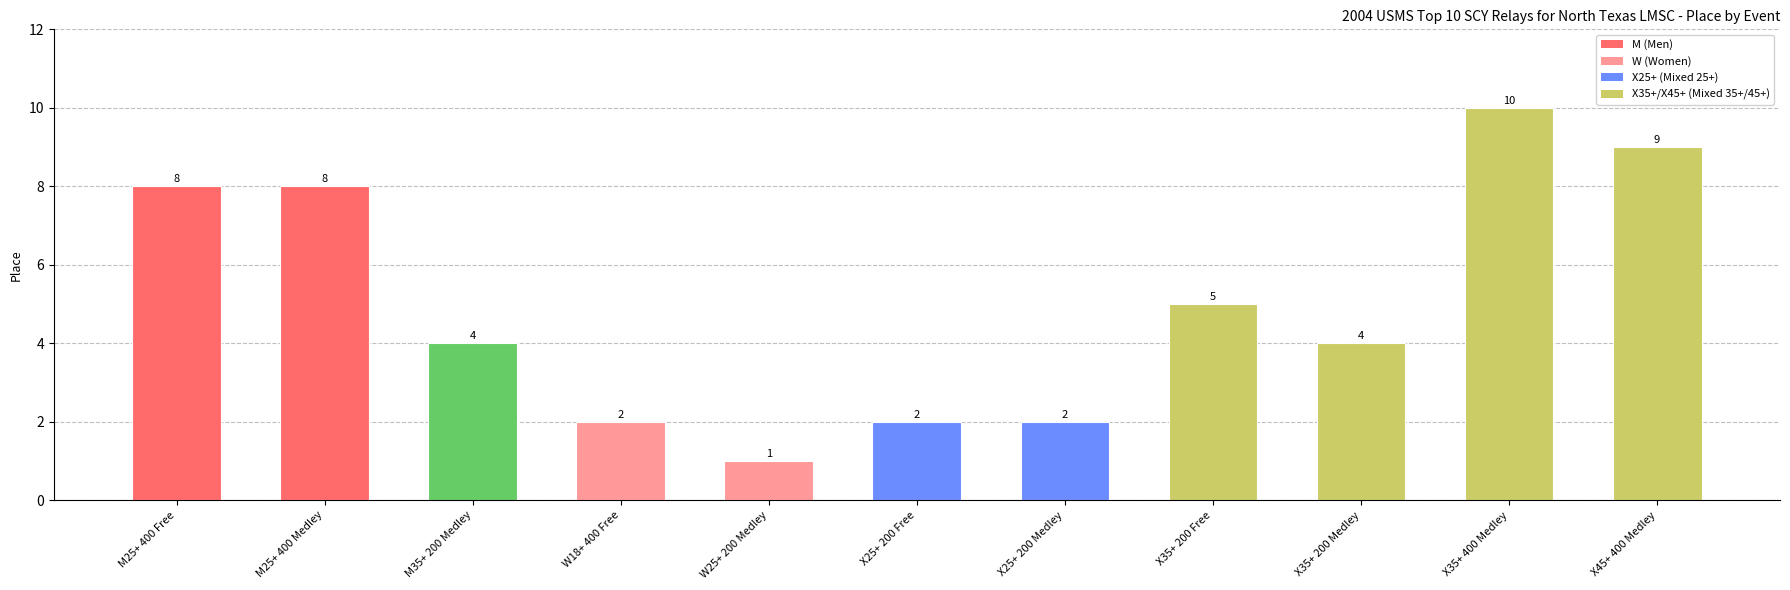

What is the maximum value shown in the chart?

10